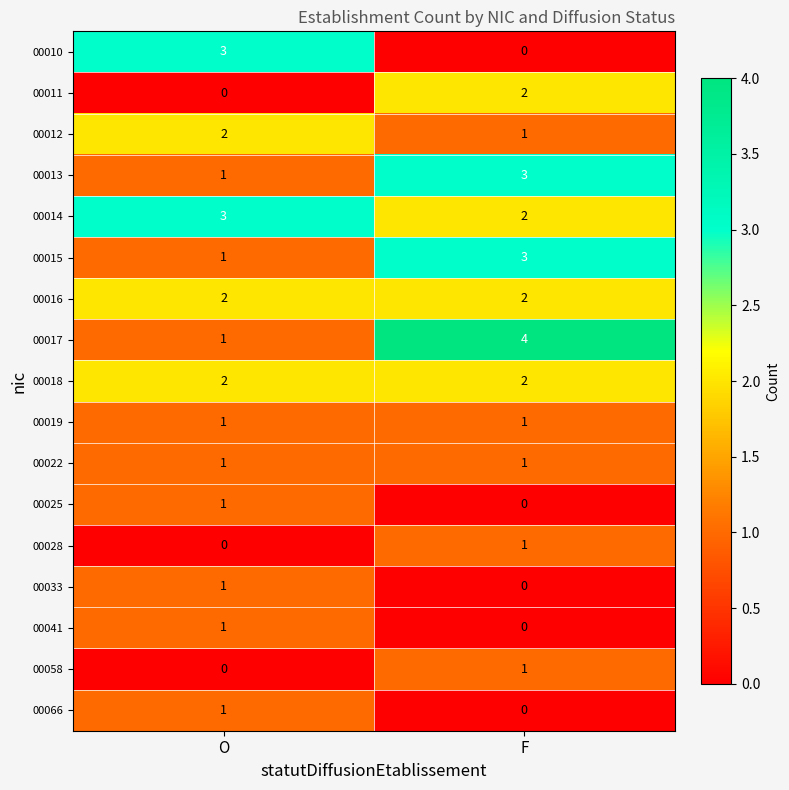

Where is 00033 nearest to the value 0?

F